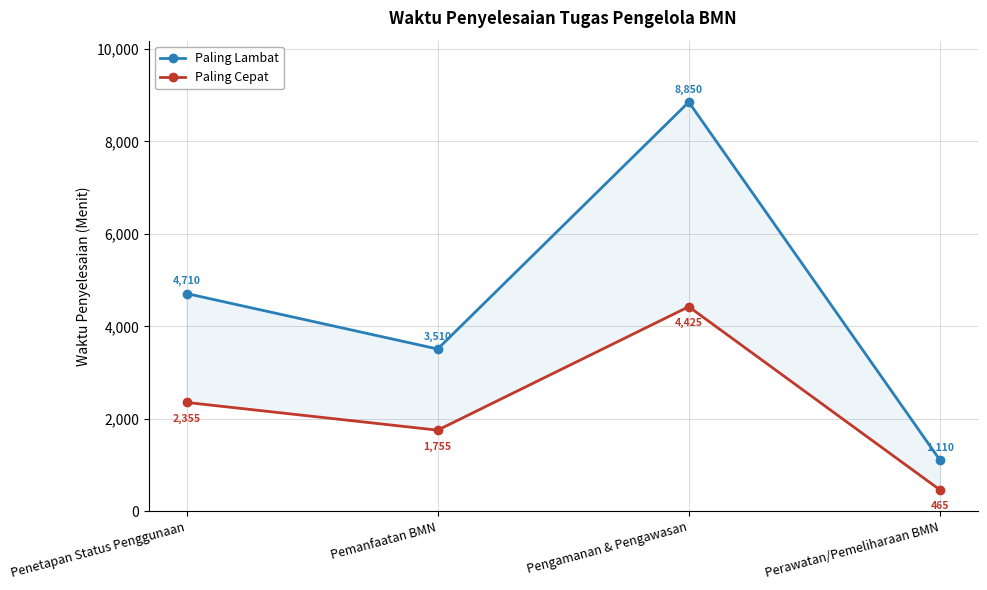

Which category has the highest value across all series?

Pengamanan & Pengawasan